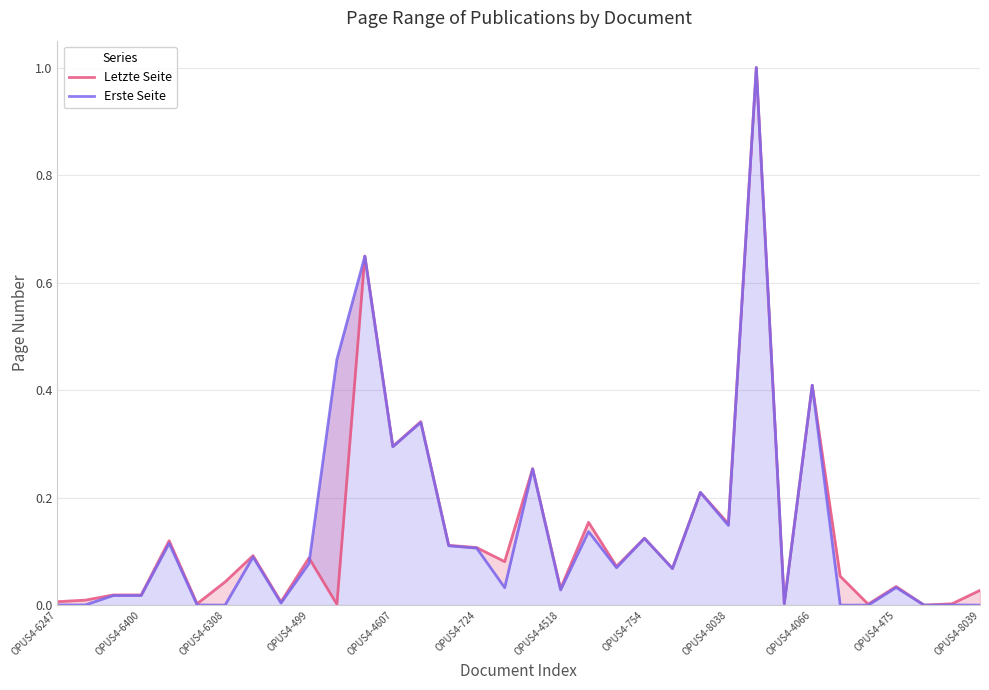

What is the value of the Letzte Seite point at the 14th from the left?

0.3